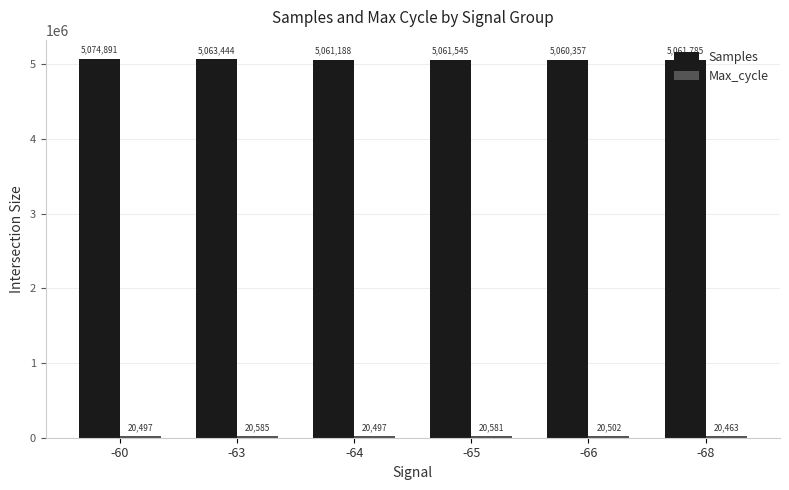

What value does the Samples series have at -64, to the nearest 10?

5061190